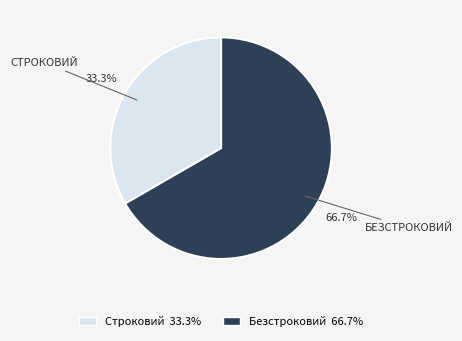

Does Безстроковий represent more than half of the total?

Yes